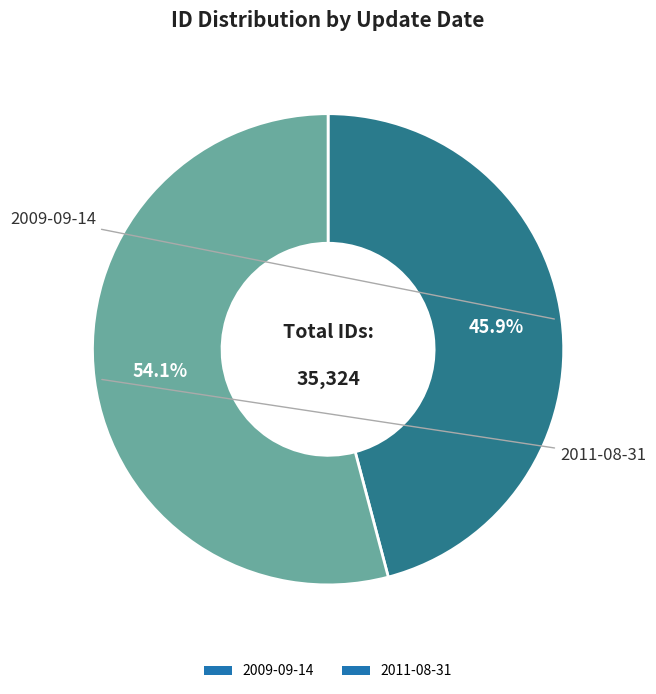

Between 2009-09-14 and 2011-08-31, which is larger?

2011-08-31